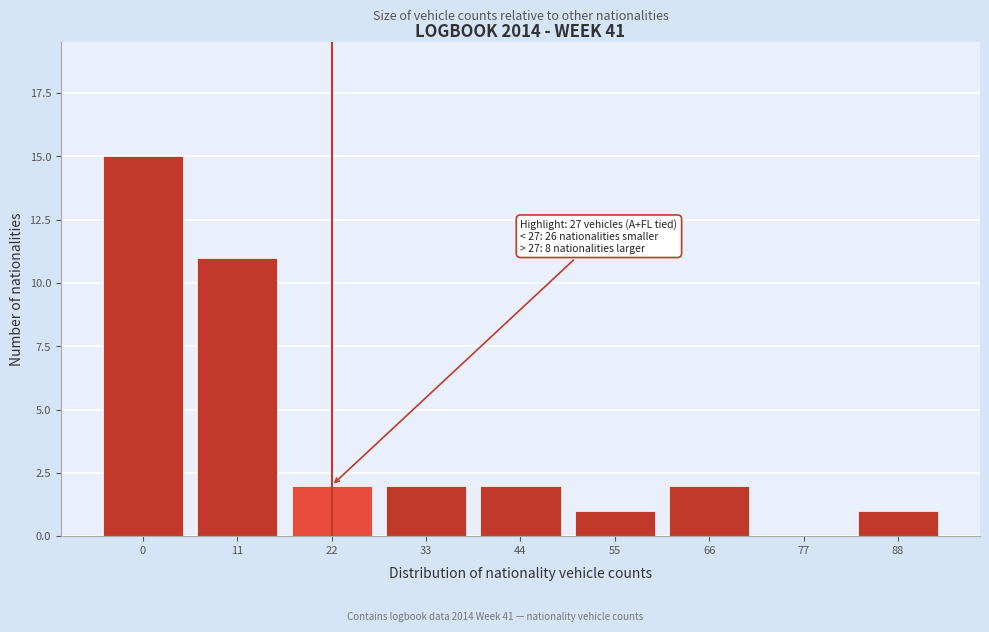

Reading right to left, extract all data points from this chart.

88=1	77=0	66=2	55=1	44=2	33=2	22=2	11=11	0=15